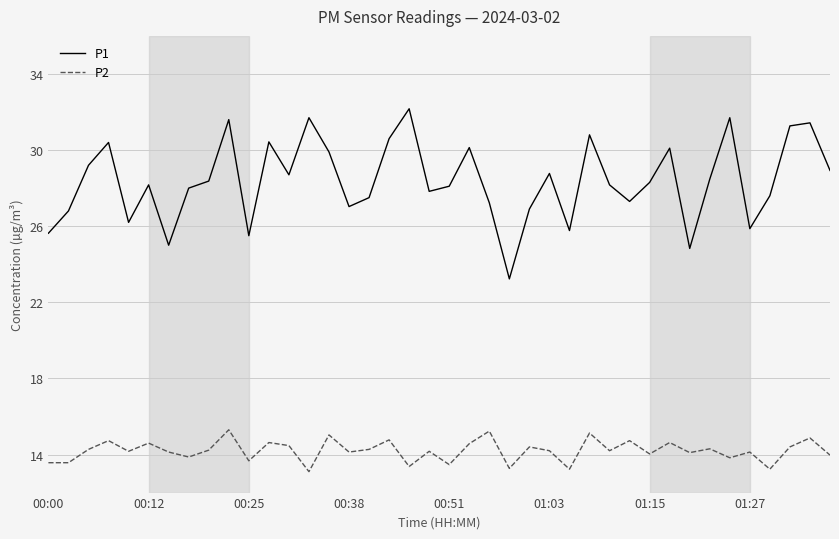

What is the difference between the maximum and minimum values in the P2 series?

2.2